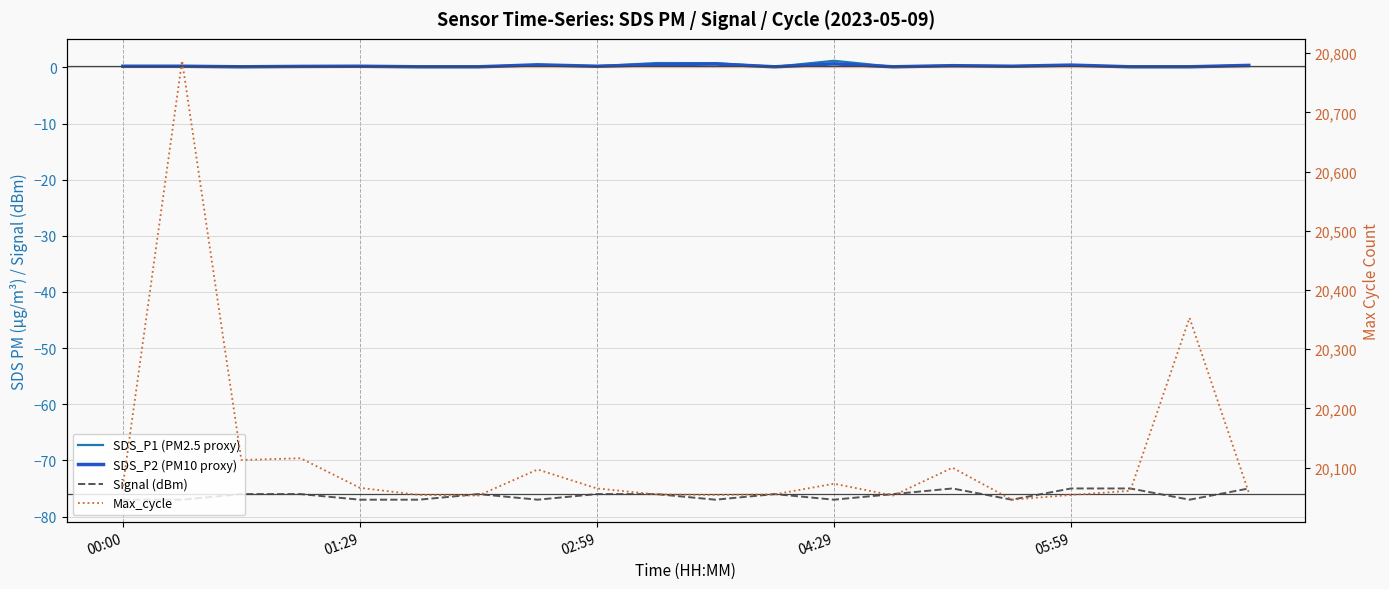

Is it true that Signal (dBm) equals -101 at 04:29?

False